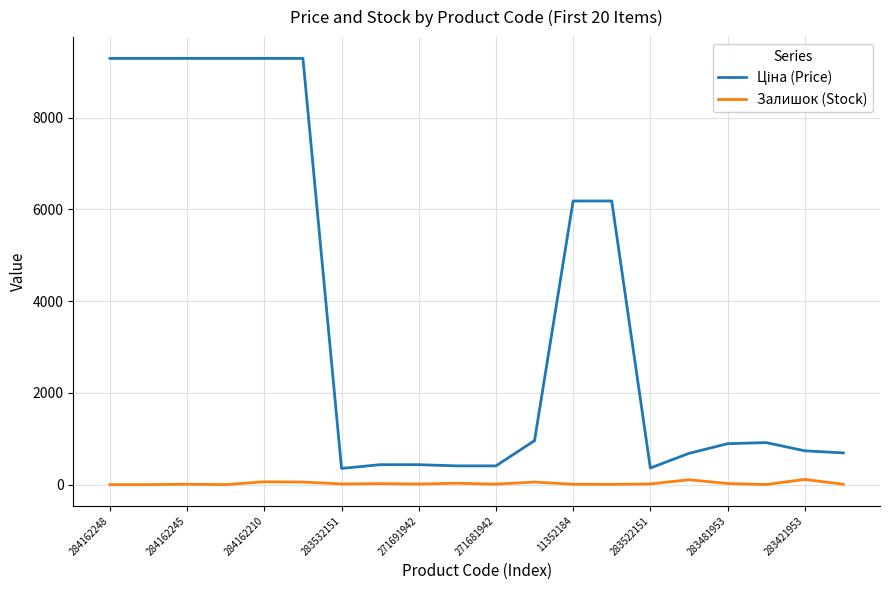

What is the greatest value displayed?

9290.5